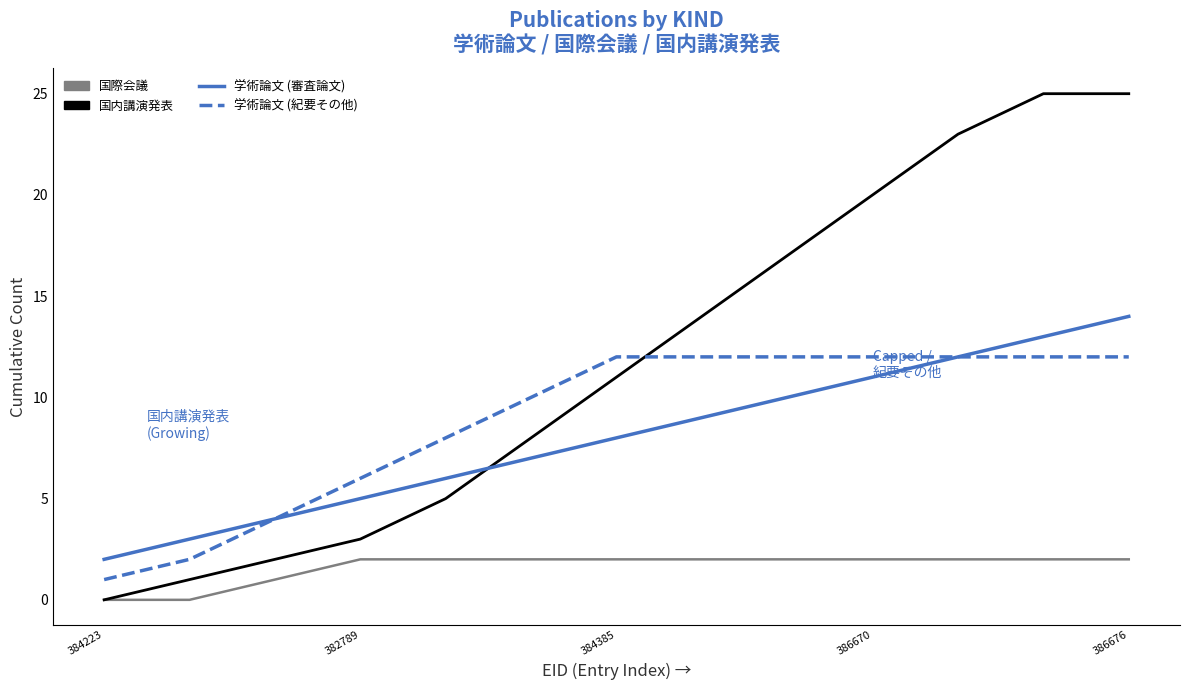

What is the maximum value shown in the chart?

25